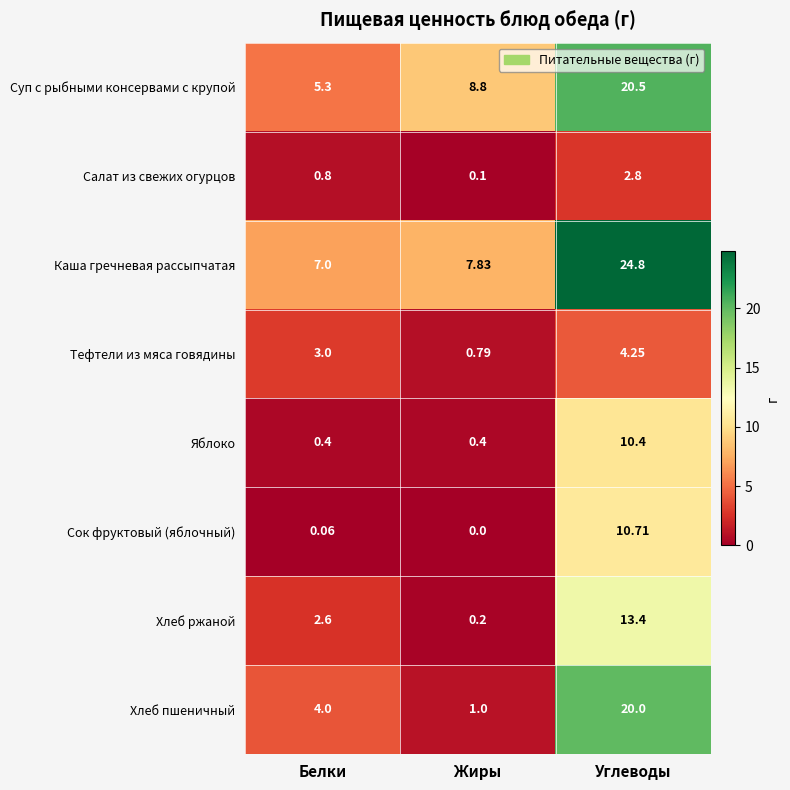

Between Белки and Углеводы, which series saw the biggest shift?

Каша гречневая рассыпчатая